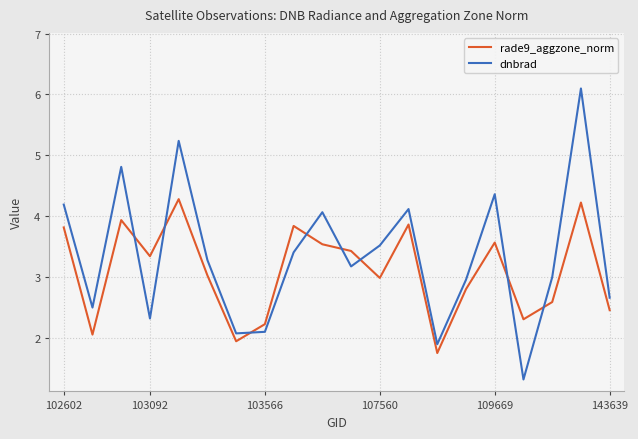

Which series has the largest total across all categories?

dnbrad